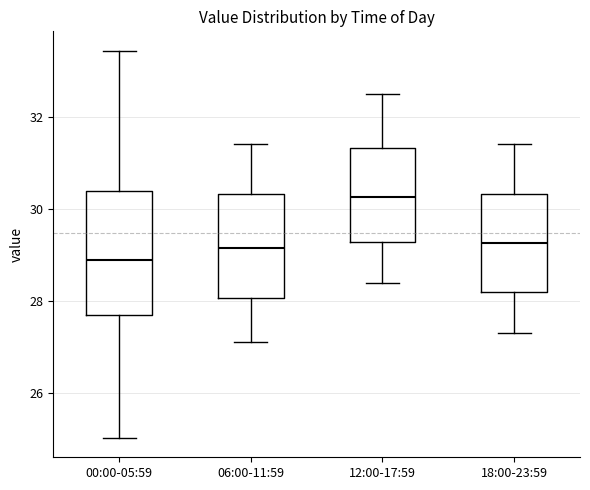

Reading left to right, read every box against the y-axis: the position of its median line, the range the box covers, and the ends of its whiskers. The values are not printed on the chart, so give them approximately, as read against the axis.

00:00-05:59: median 28.8, box 27.6 to 30.4, whiskers 25.0 to 33.4
06:00-11:59: median 29.2, box 28.0 to 30.4, whiskers 27.2 to 31.4
12:00-17:59: median 30.2, box 29.2 to 31.4, whiskers 28.4 to 32.6
18:00-23:59: median 29.2, box 28.2 to 30.4, whiskers 27.4 to 31.4